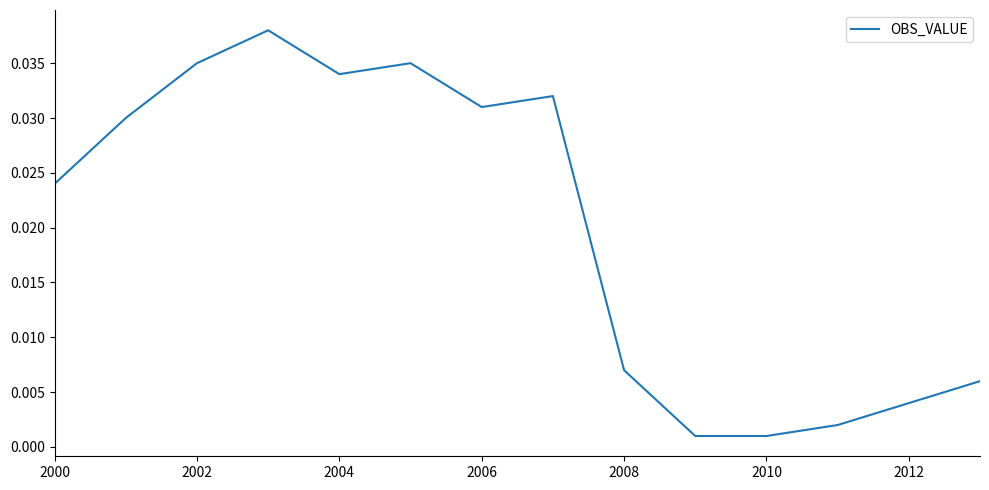

How many interior local peaks (higher than both neighbors) does the data have?

3